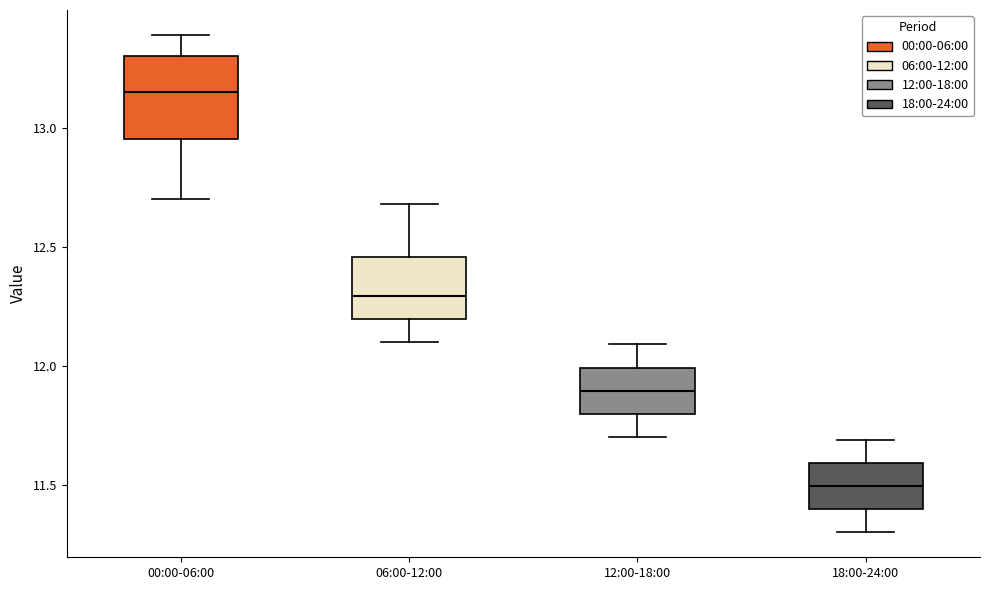

Where does the upper whisker of the box for 12:00-18:00 end on the y-axis? The values are not printed on the chart, so give them approximately, as read against the axis.

12.10